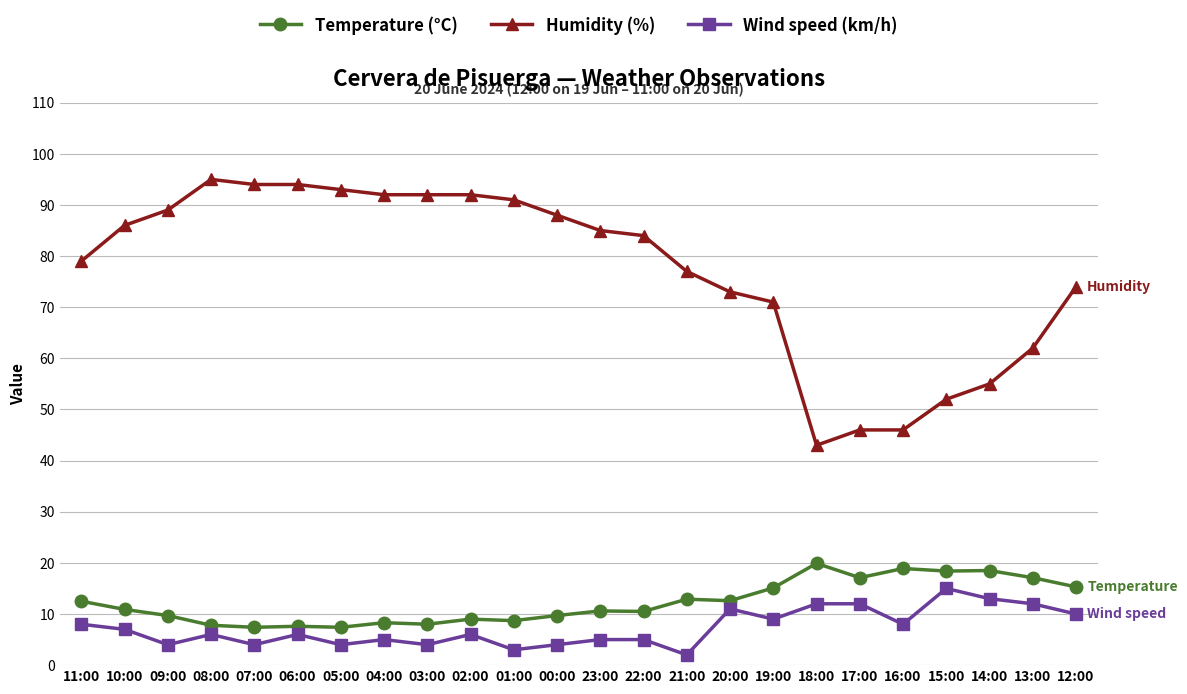

Which series has the largest range (max minus min)?

Humidity (%)